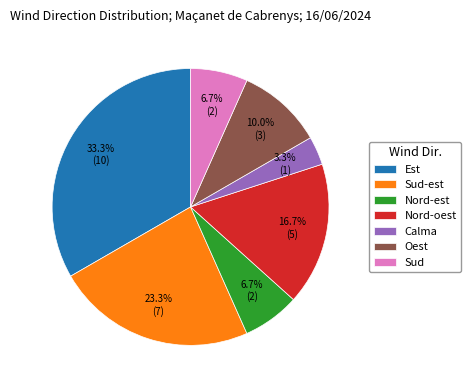

Approximately how many times larger is the value at Nord-est compared to Est?

0.2